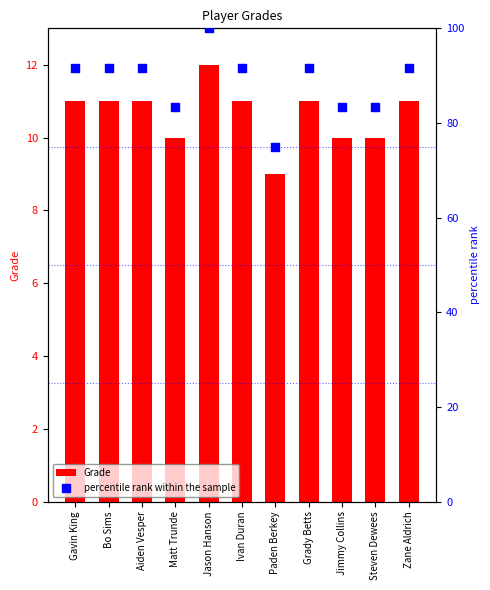

Which series has the widest spread of Y values?

percentile rank within the sample